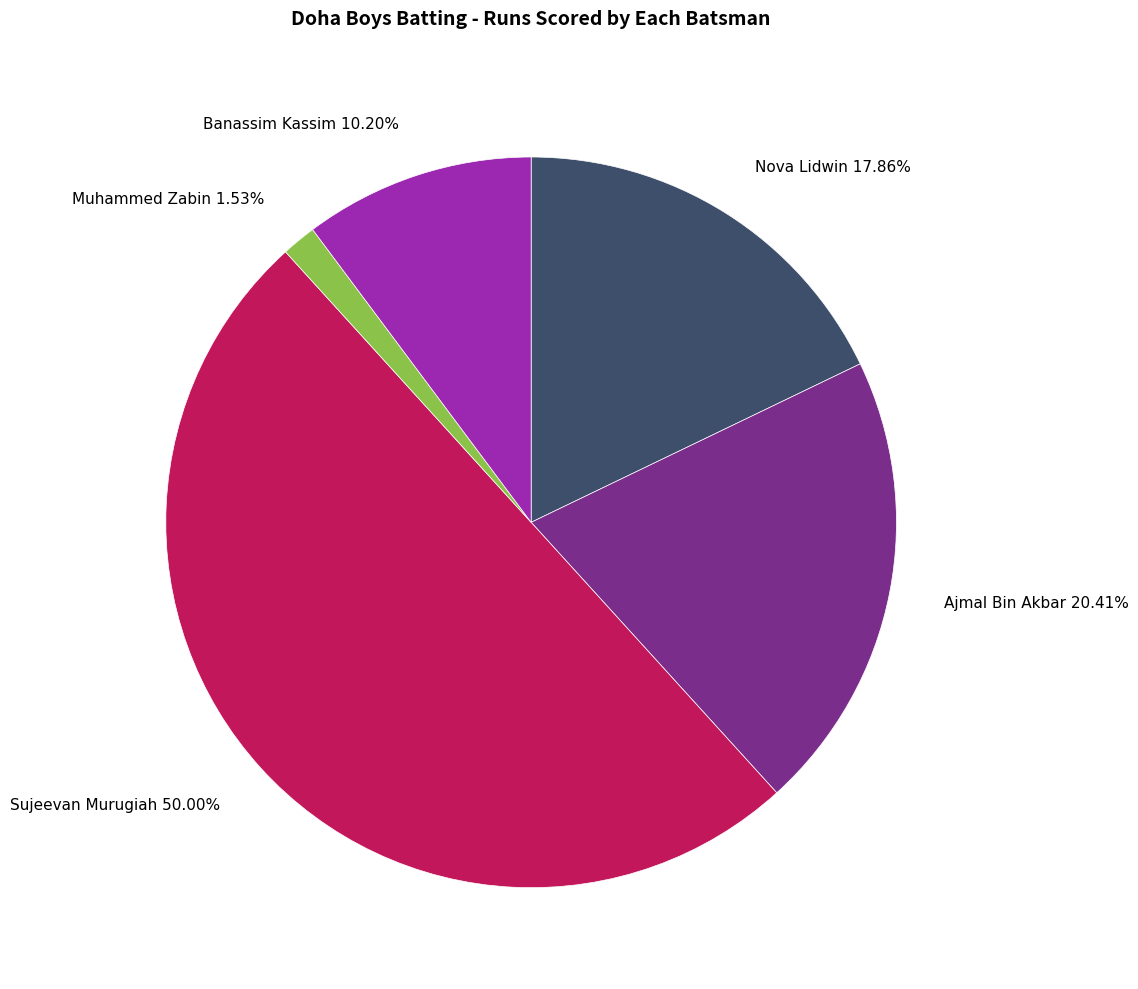

What is the total percentage of Ajmal Bin Akbar and Muhammed Zabin?

21.9%